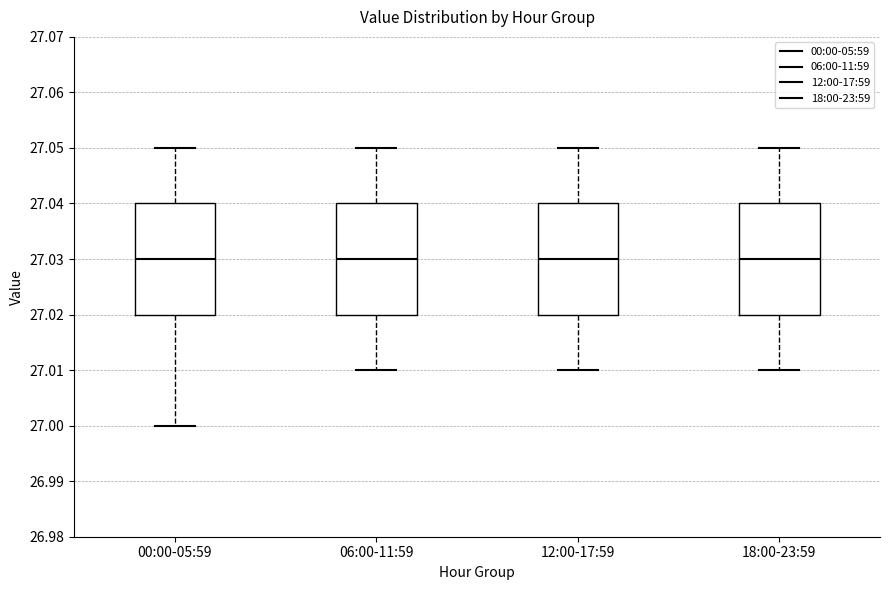

Where does the lower whisker of the box for 06:00-11:59 end on the y-axis? The values are not printed on the chart, so give them approximately, as read against the axis.

27.01